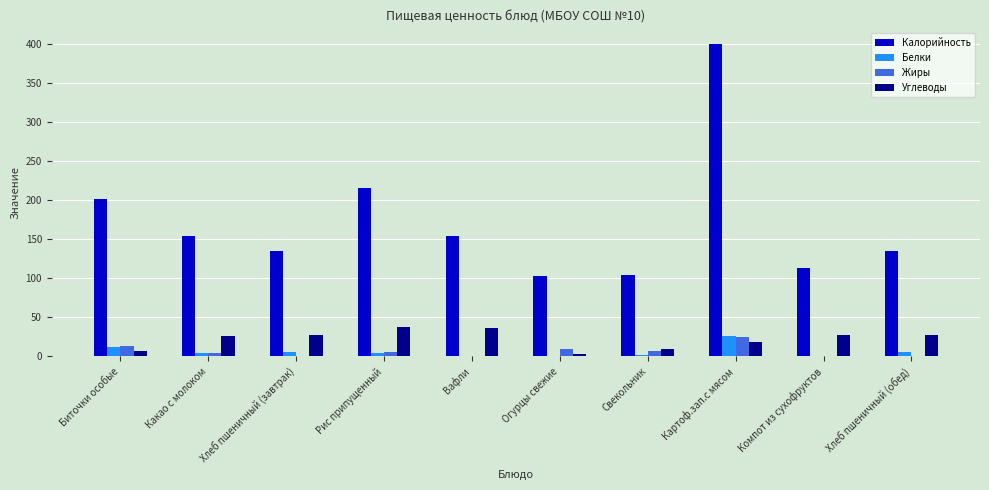

The value of Жиры at Биточки особые is 13.0. True or false?

True